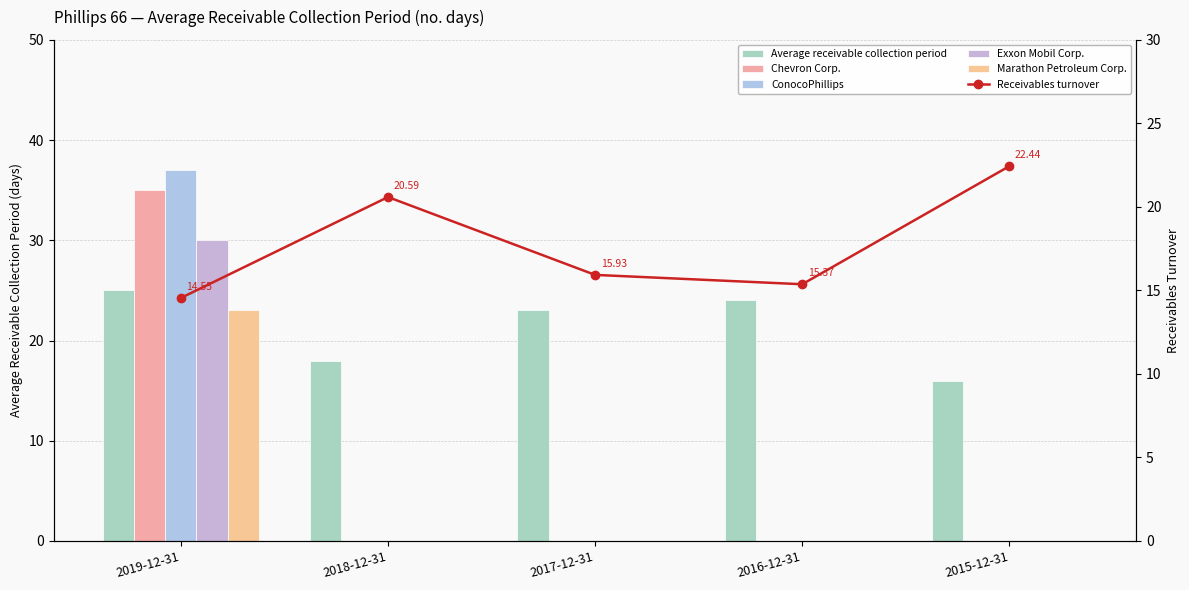

Count the number of data series in this chart.

6